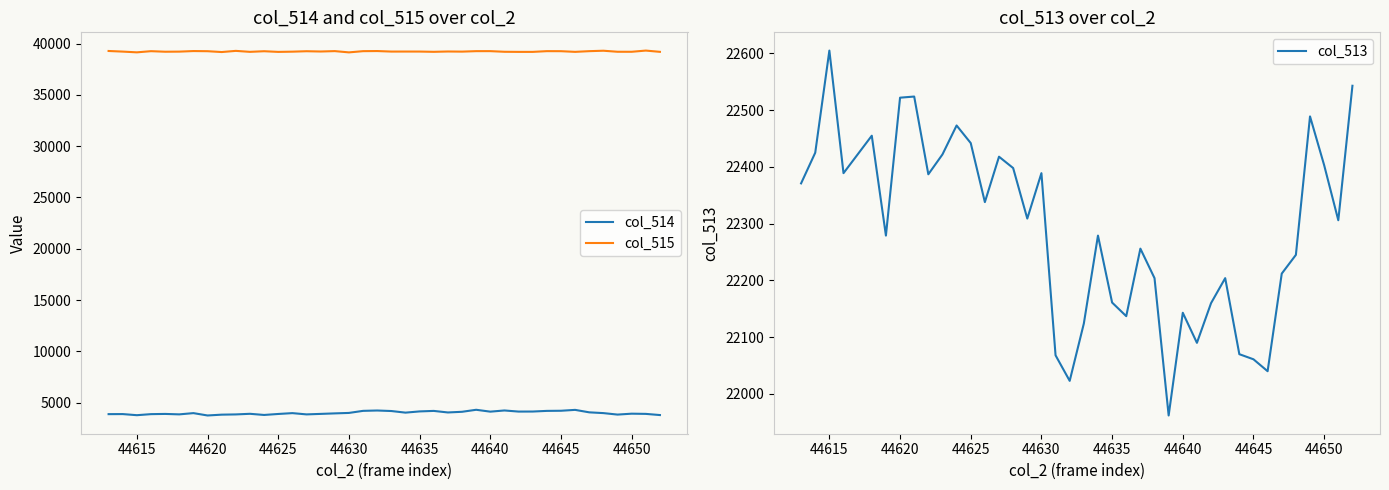

True or false: col_513 has a value of 22161 at 44635.

True